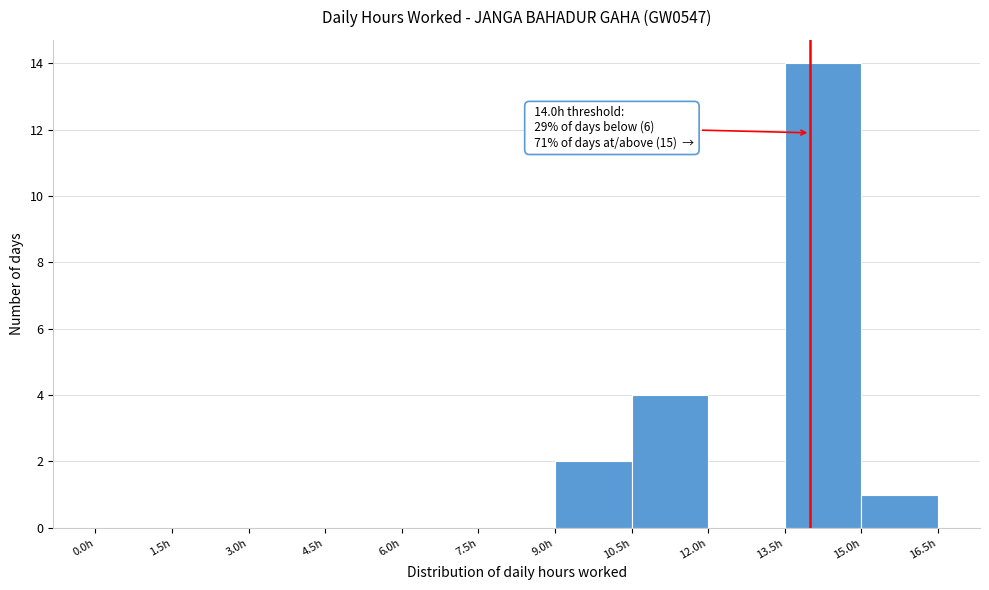

Over which range of the x-axis is the bar tallest?

13.5 to 15.0